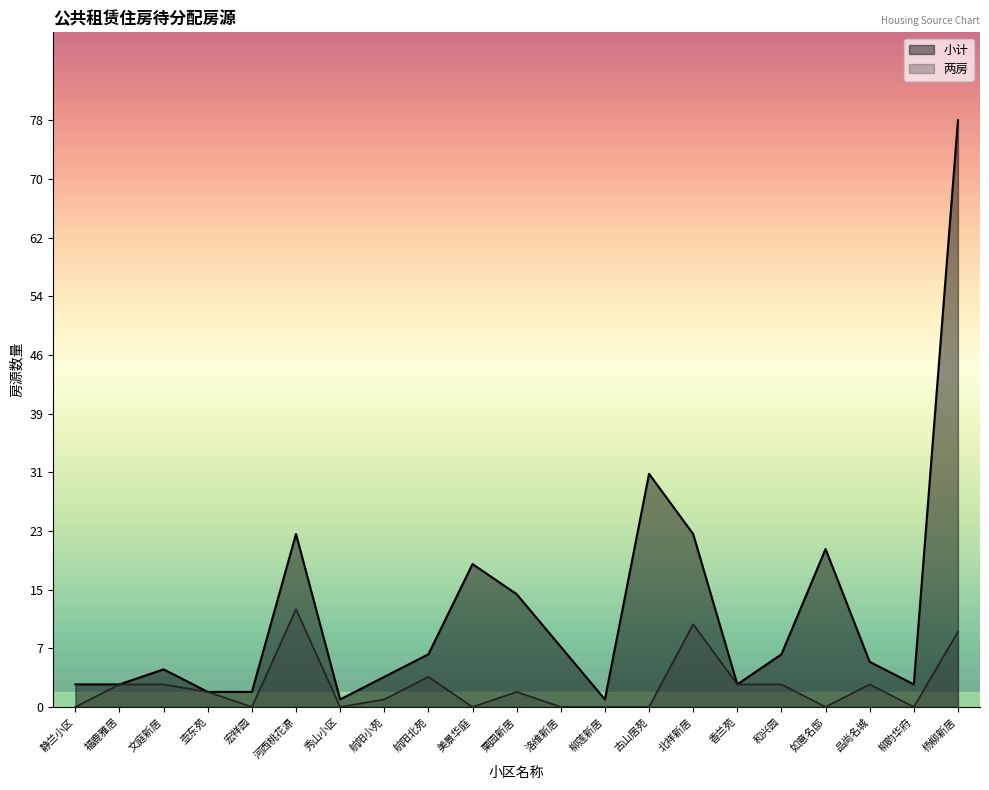

True or false: 小计 has more than 2 points higher than both neighbors.

True